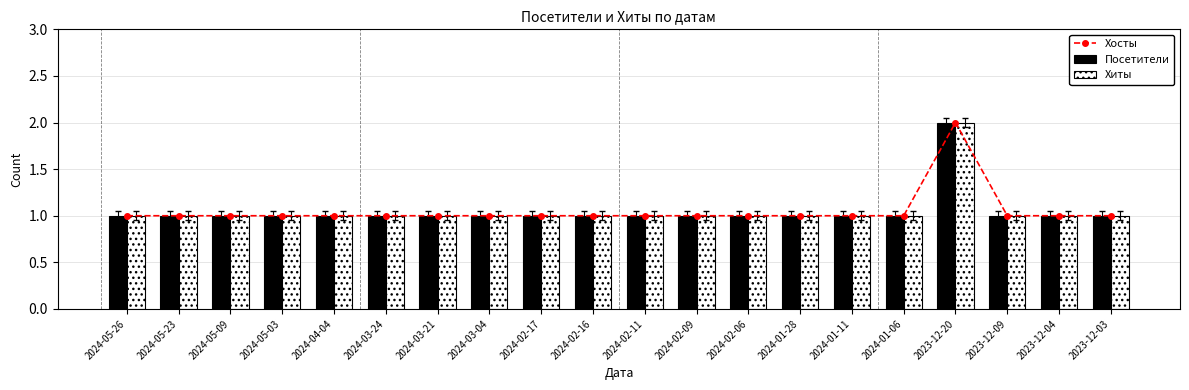

Which label corresponds to the largest value in the chart?

2023-12-20